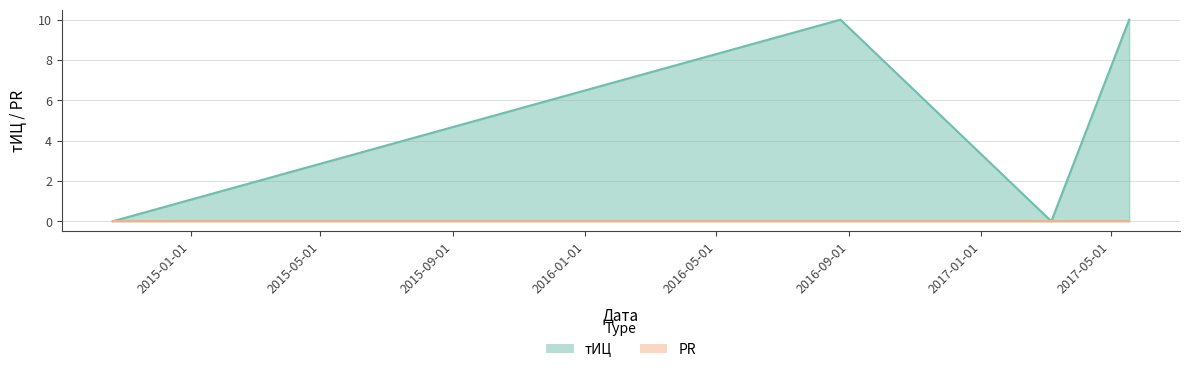

What is the greatest value displayed?

10